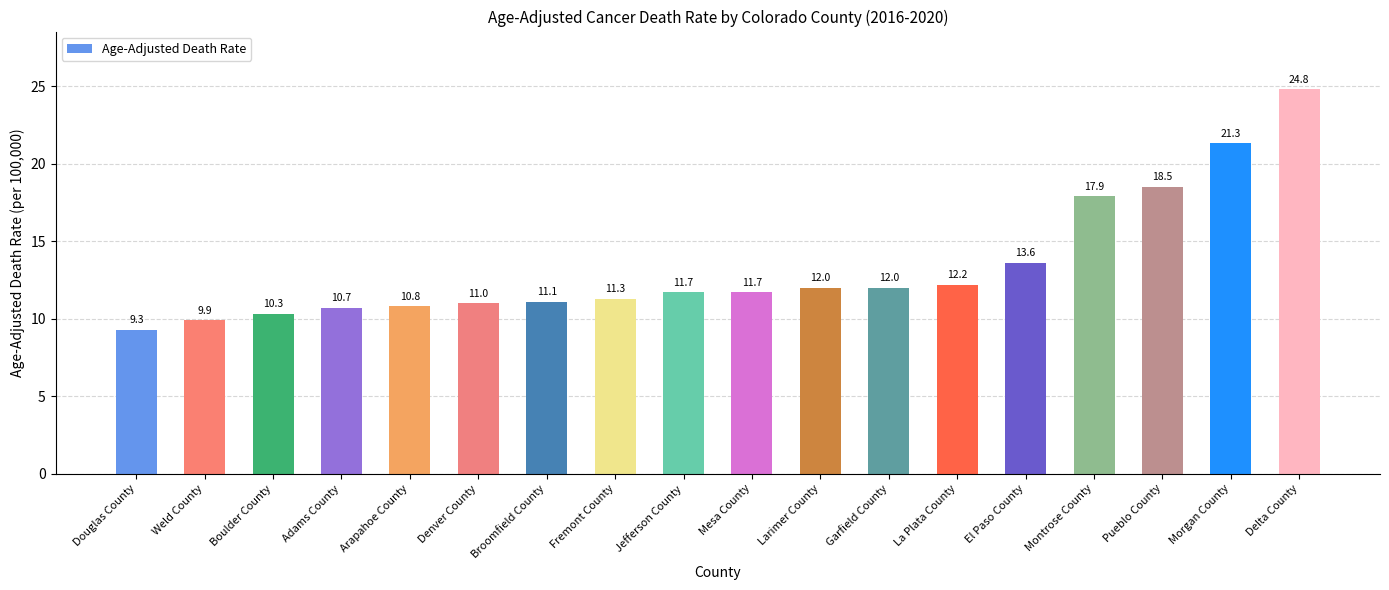

Reading left to right, transcribe all the data shown in this chart.

9.3	9.9	10.3	10.7	10.8	11.0	11.1	11.3	11.7	11.7	12.0	12.0	12.2	13.6	17.9	18.5	21.3	24.8